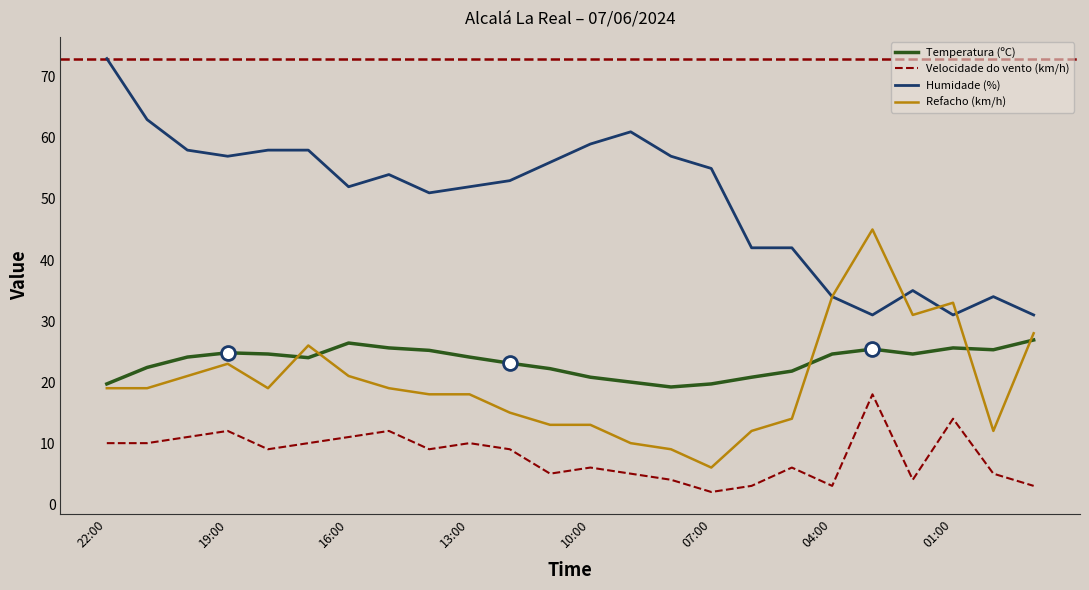

Rank the series by their maximum value, from lowest to highest.

Velocidade do vento (km/h), Temperatura (ºC), Refacho (km/h), Humidade (%)